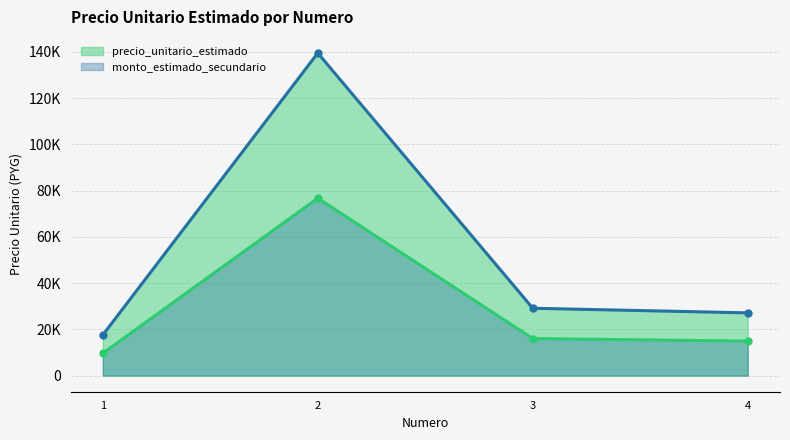

Rank the series at 3 from lowest to highest value.

monto_estimado_secundario_line, precio_unitario_estimado_line